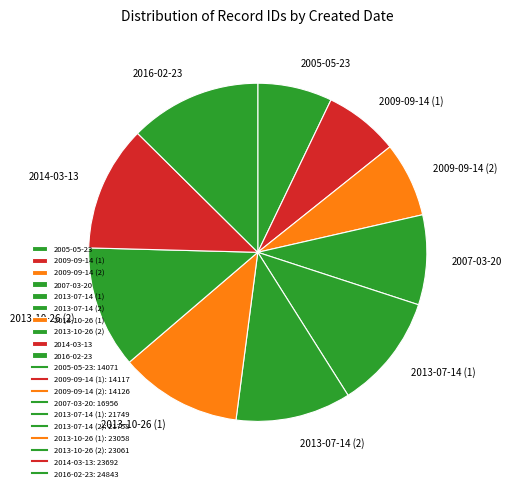

Approximately how many times larger is the value at 2013-07-14 (2) compared to 2005-05-23?

1.5